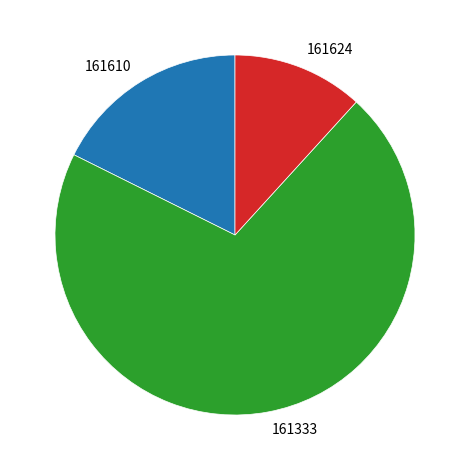

True or false: 161333 accounts for 65% of the total.

False